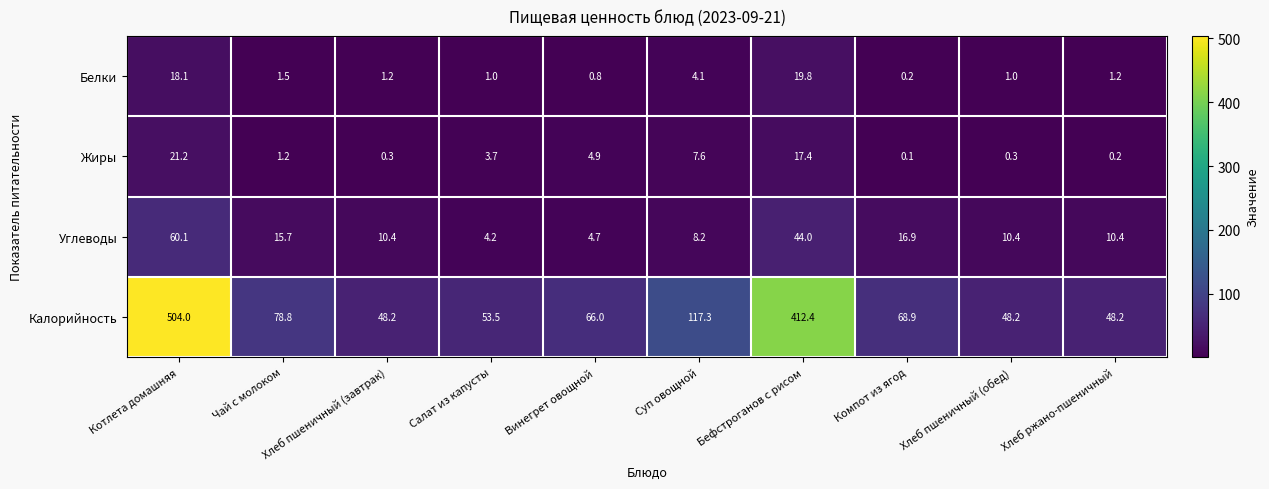

How many data points in Калорийность are above 68?

5